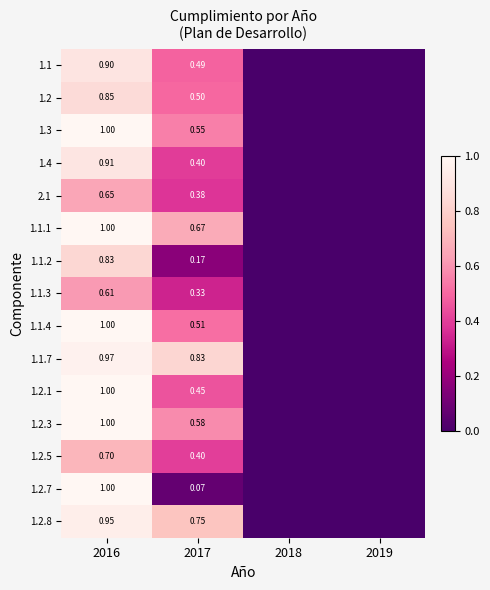

At 2019, list the series in order from smallest to largest.

1.1, 1.2, 1.3, 1.4, 2.1, 1.1.1, 1.1.2, 1.1.3, 1.1.4, 1.1.7, 1.2.1, 1.2.3, 1.2.5, 1.2.7, 1.2.8